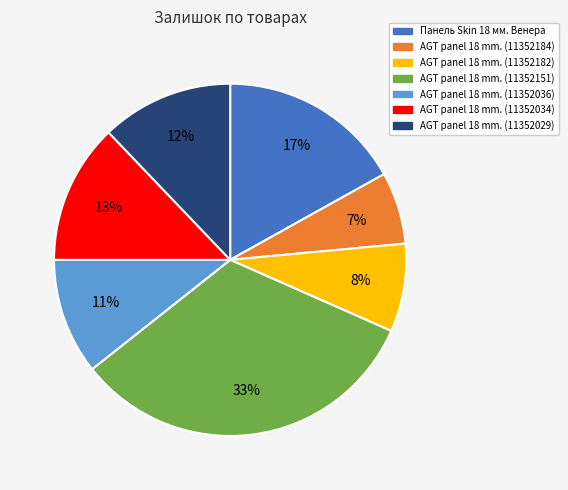

To the nearest percent, what is the difference between the largest and smallest slice percentages?

26%